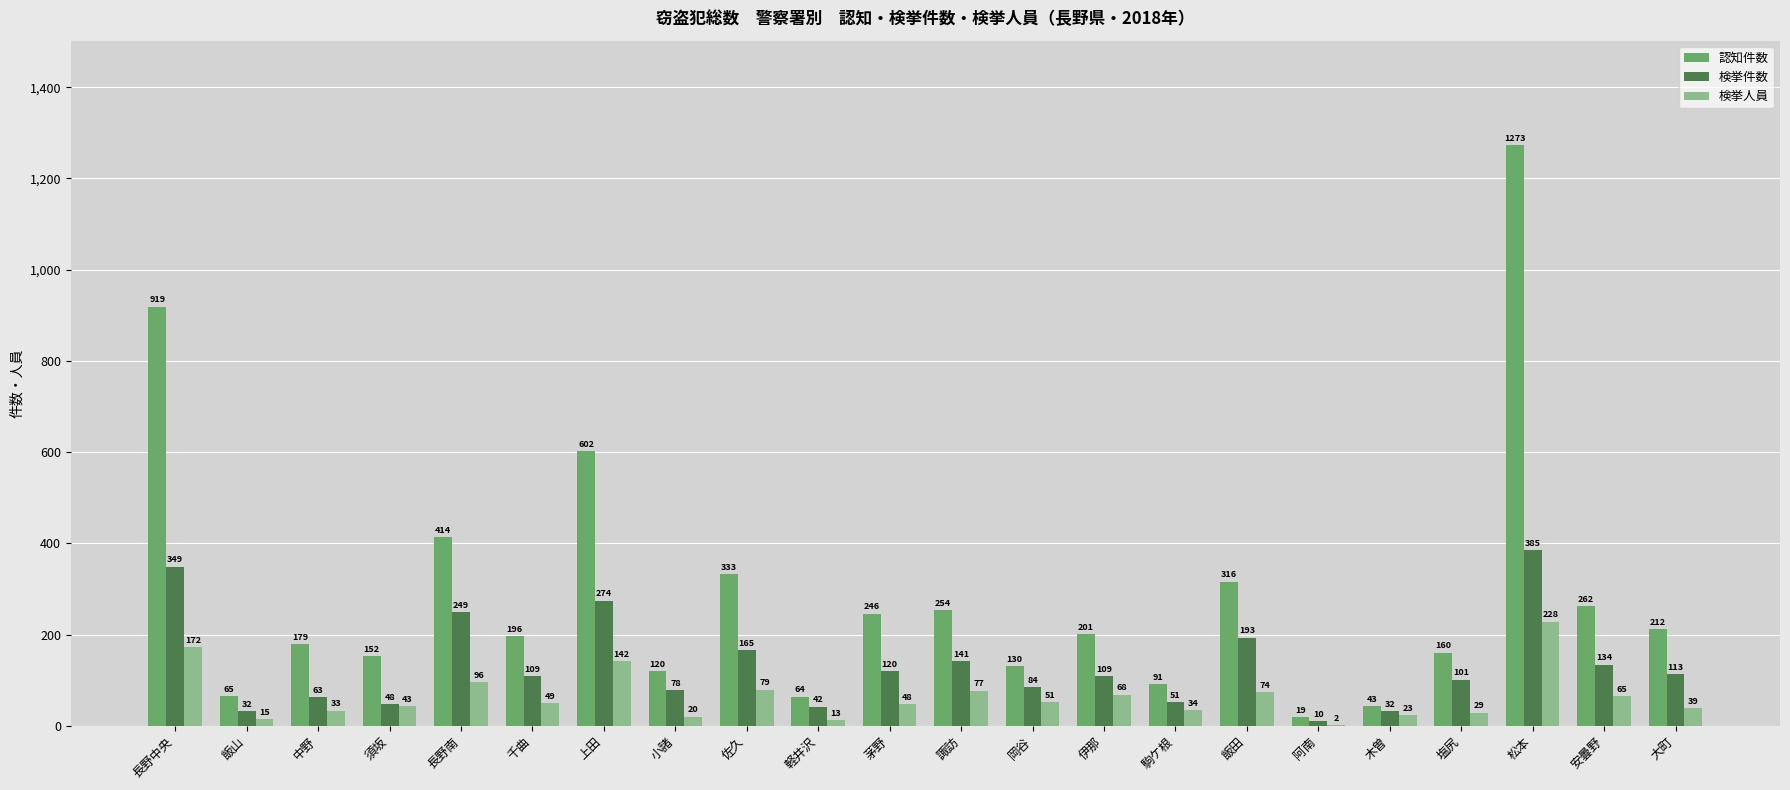

How many categories are shown in the chart?

22